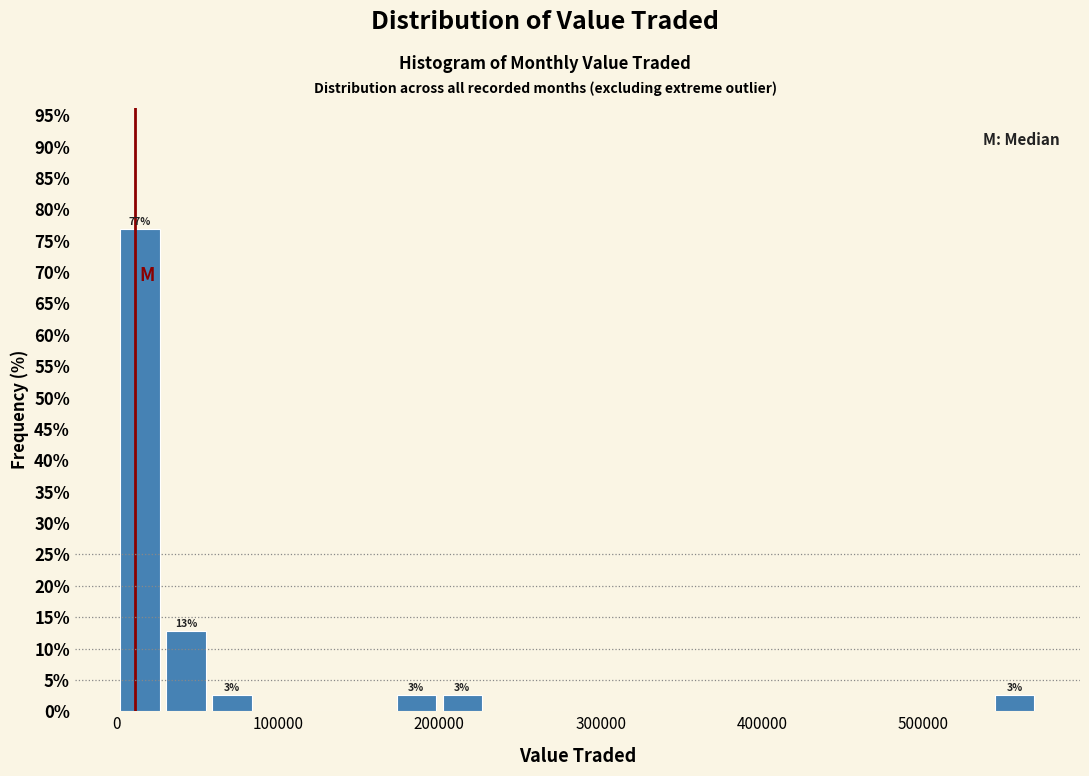

Around what value on the x-axis is the tallest bar? Give the approximate position of its centre, as read against the axis.

10000